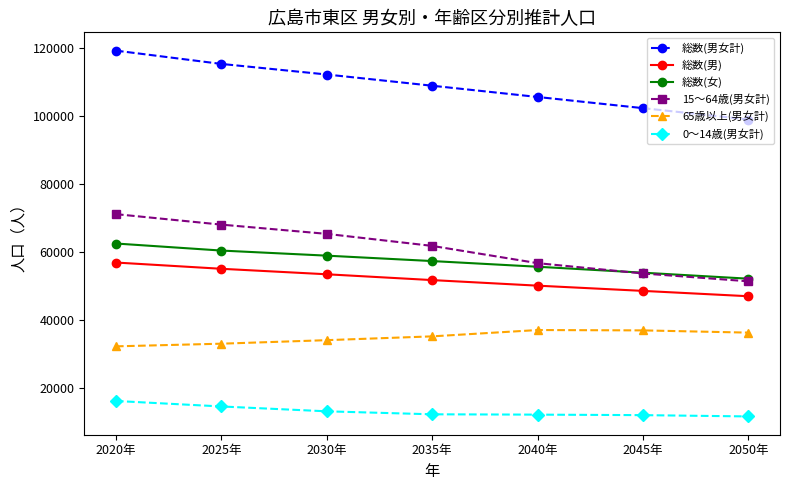

What is the maximum value for 0～14歳(男女計)?

16055